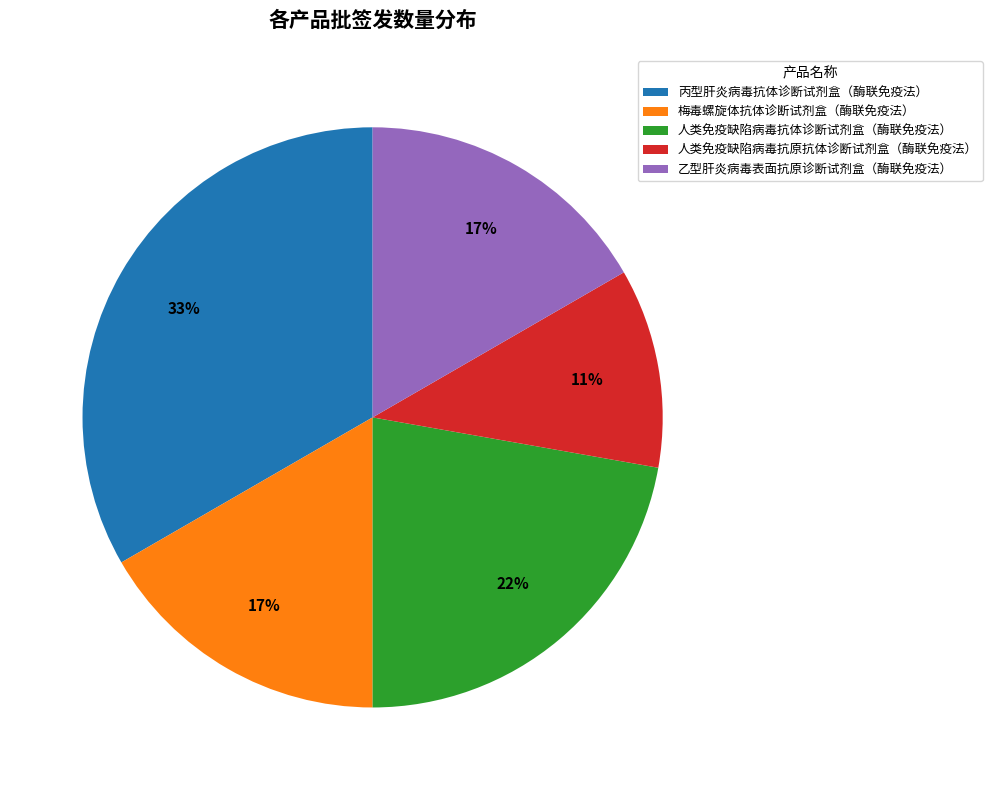

Is it true that 梅毒螺旋体抗体诊断试剂盒（酶联免疫法） is 17% of the pie?

True